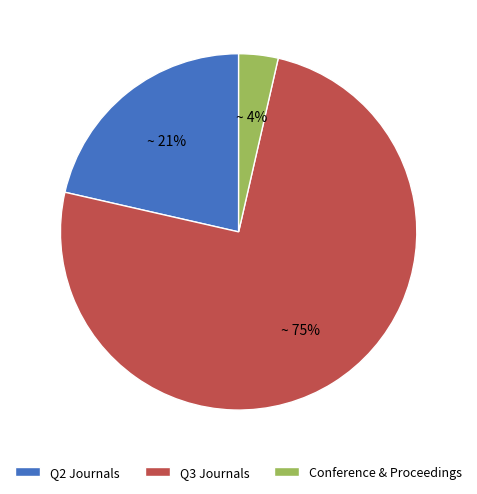

To the nearest percent, what portion does Q3 Journals represent?

75%